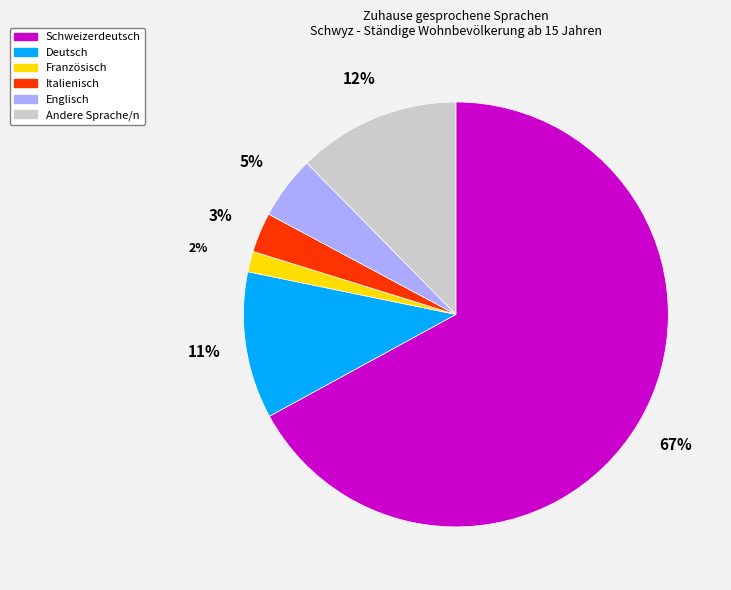

True or false: Andere Sprache/n accounts for 12% of the total.

True